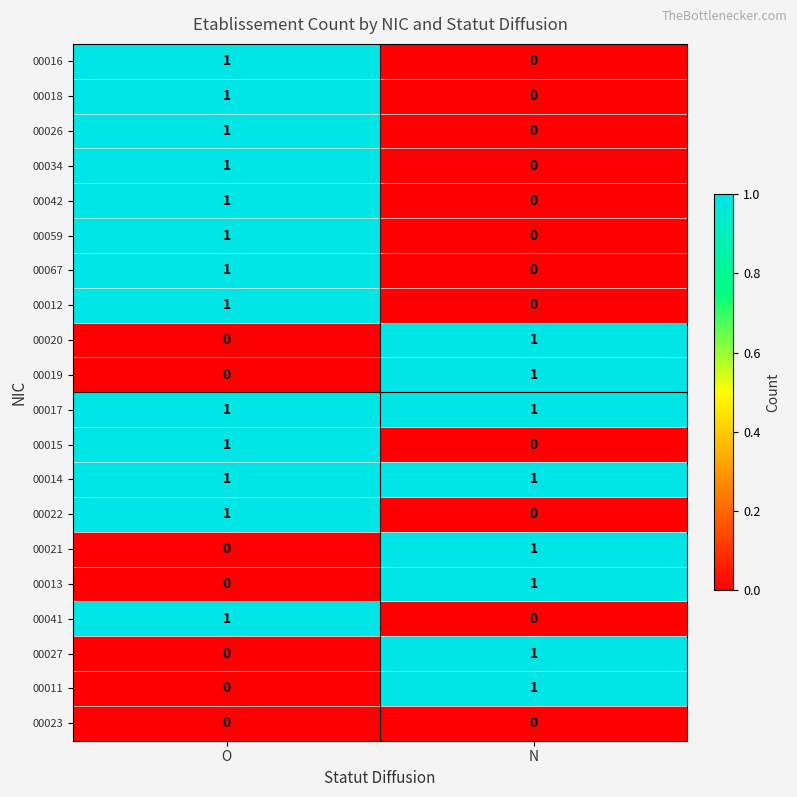

True or false: 00018 has a value of 1 at O.

True